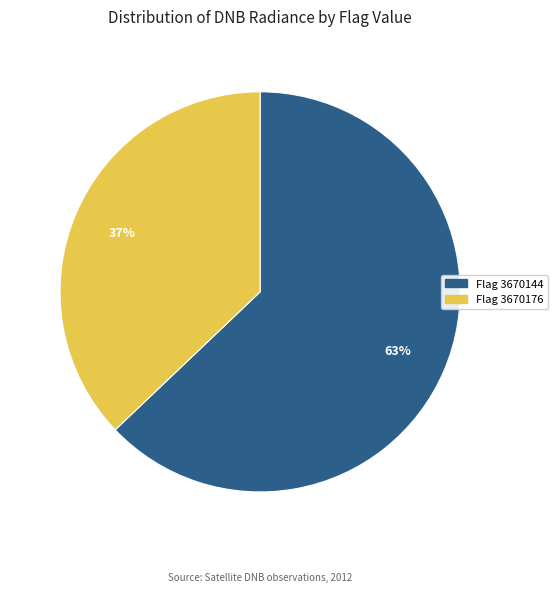

To the nearest percent, what is the average slice percentage?

50%